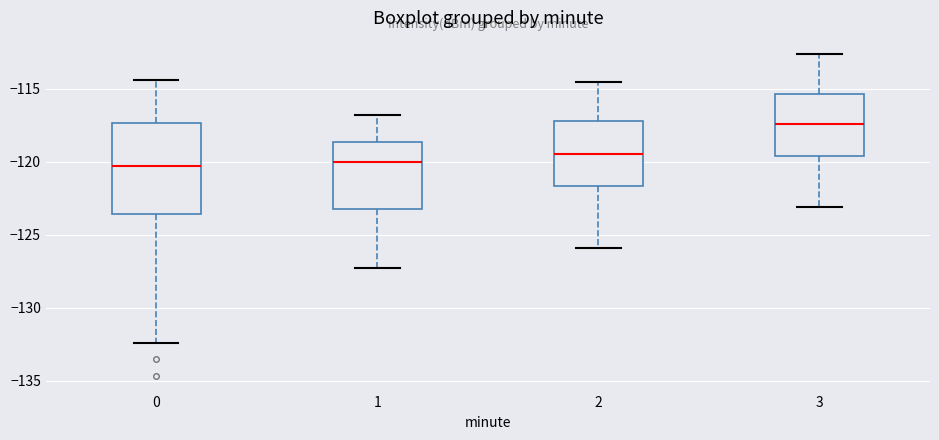

Comparing the boxes themselves (not the whiskers), which one is the tallest?

0